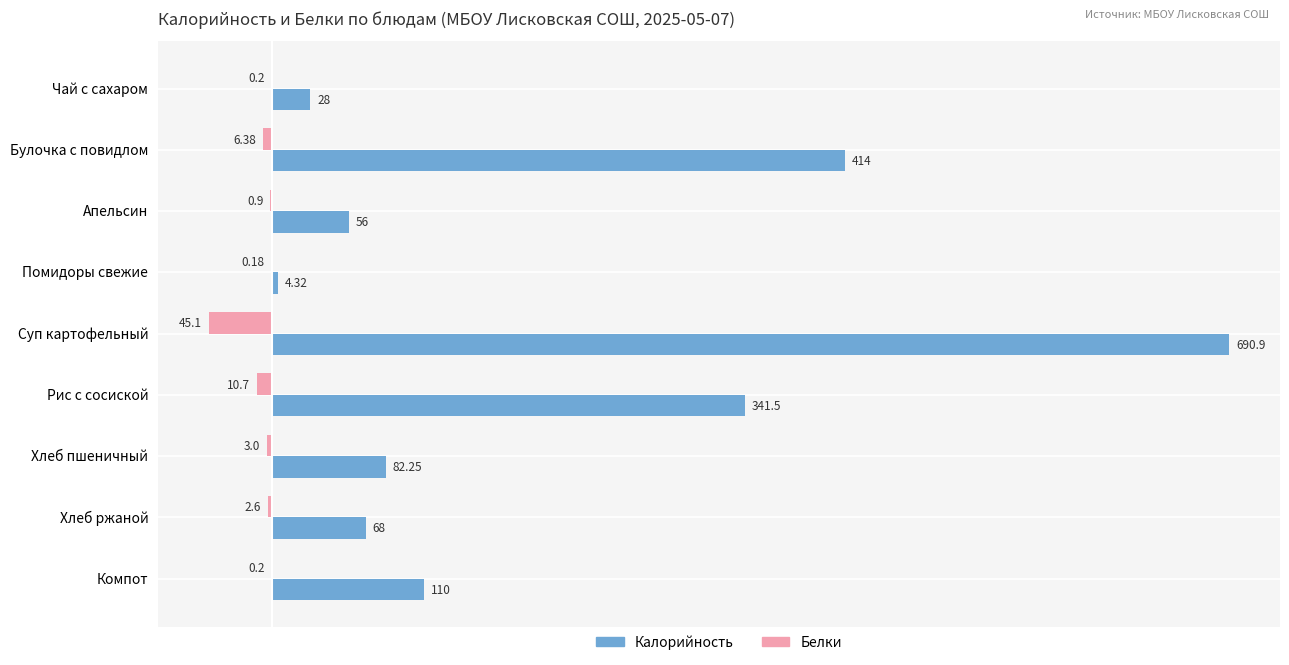

Which category has the highest value across all series?

Суп картофельный